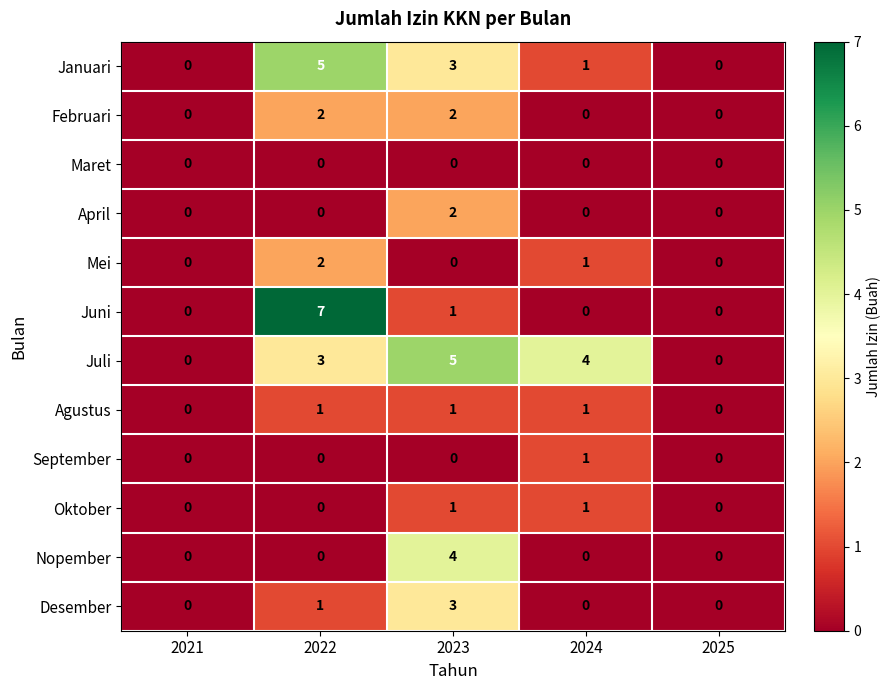

Is it true that Nopember equals 0 at 2025?

True